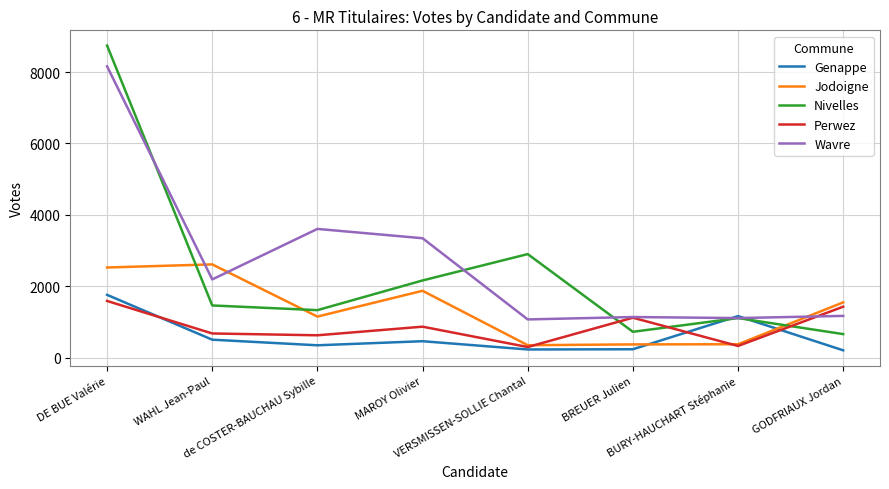

List the series in order of their peak value, lowest first.

Perwez, Genappe, Jodoigne, Wavre, Nivelles